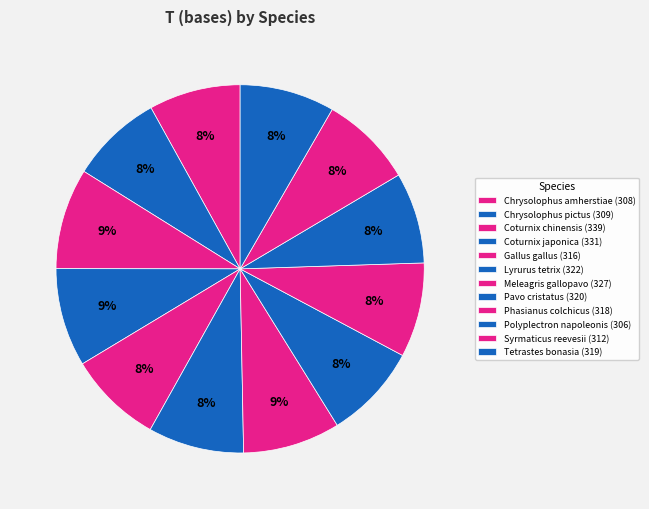

What is the change in value from Coturnix japonica to Tetrastes bonasia?

-12